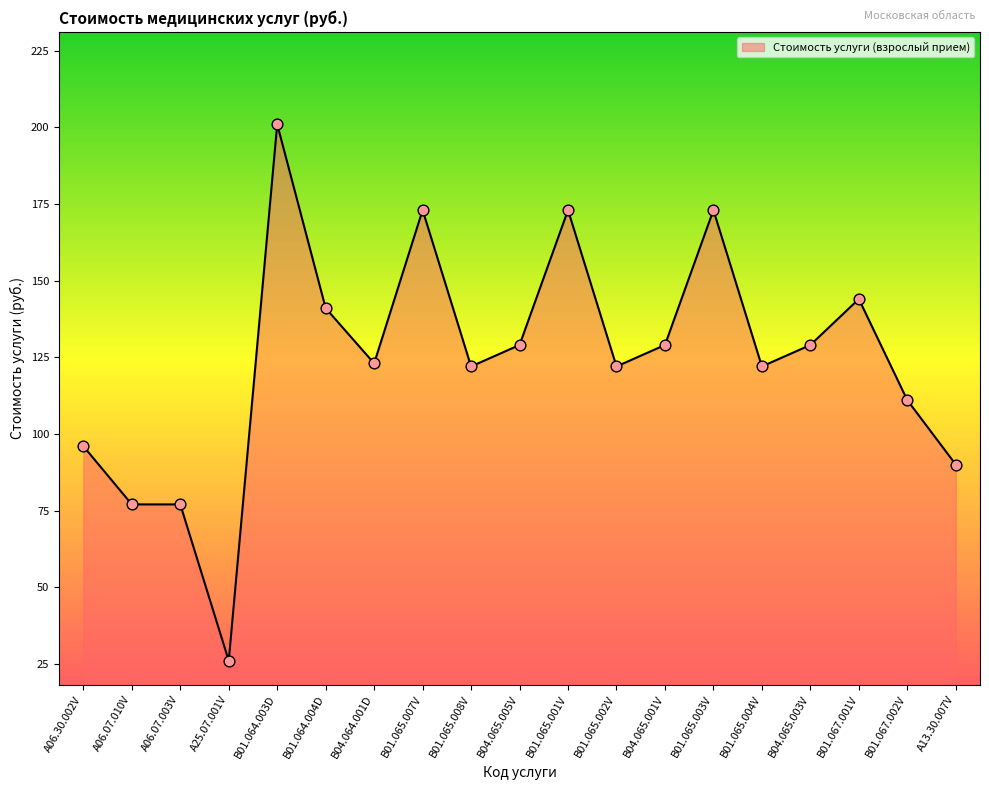

Which has a higher value, B04.064.001D or B01.065.001V?

B01.065.001V